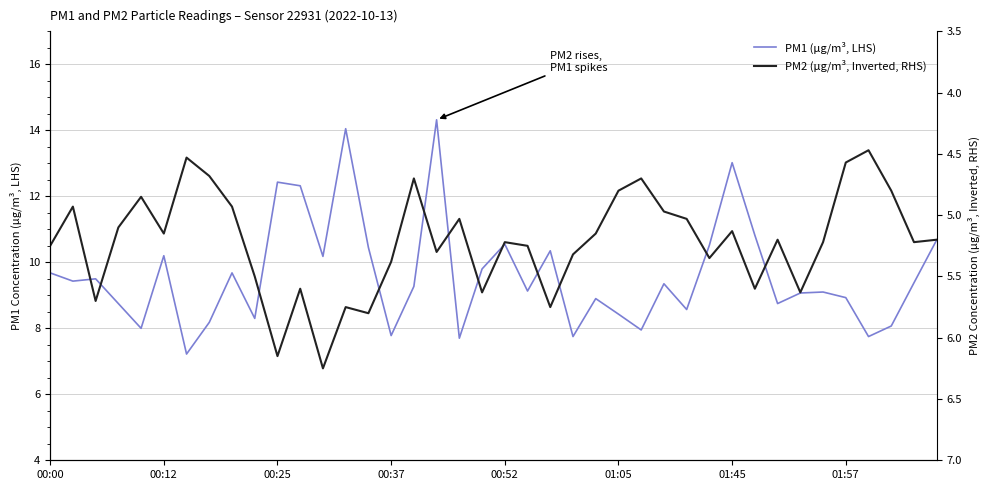

Is the value of PM2 (µg/m³, Inverted, RHS) at 14 greater than the value of PM1 (µg/m³, LHS) at 00:12?

No